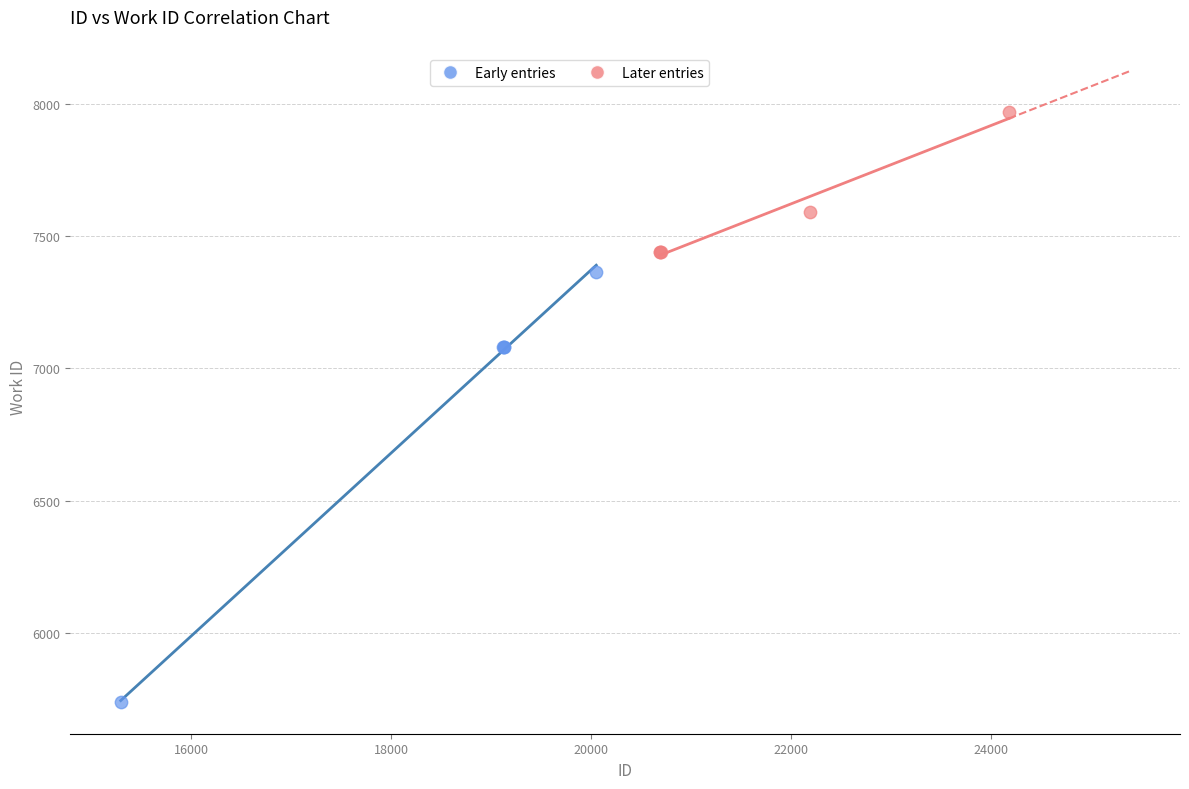

Which series contains the highest Y value?

Later entries